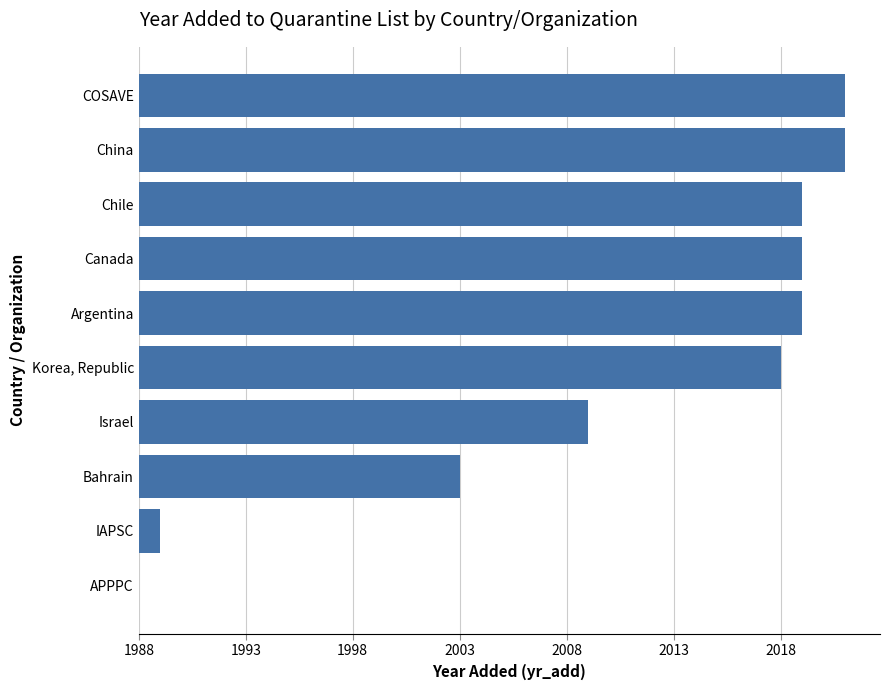

Are the bars horizontal?

Yes